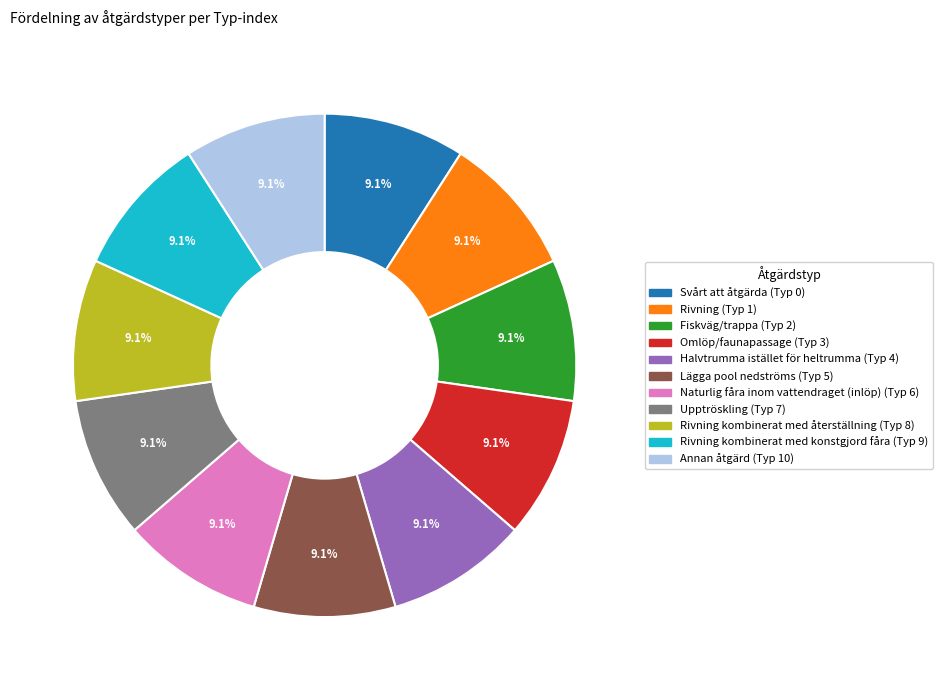

Rank the categories by value from lowest to highest.

Svårt att åtgärda, Rivning, Fiskväg/trappa, Omlöp/faunapassage, Halvtrumma istället för heltrumma, Lägga pool nedströms, Naturlig fåra inom vattendraget (inlöp), Upptröskling, Rivning kombinerat med återställning, Rivning kombinerat med konstgjord fåra, Annan åtgärd